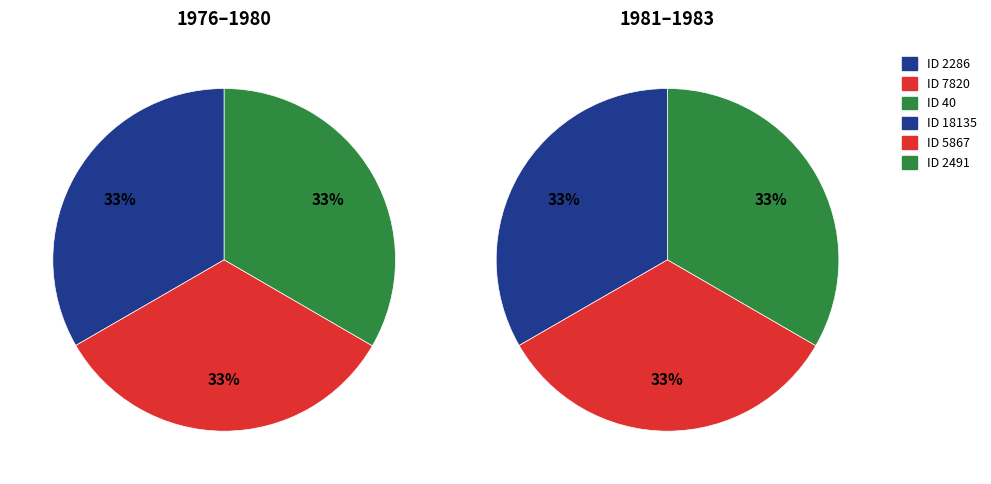

What is the largest slice in the pie chart?

2491